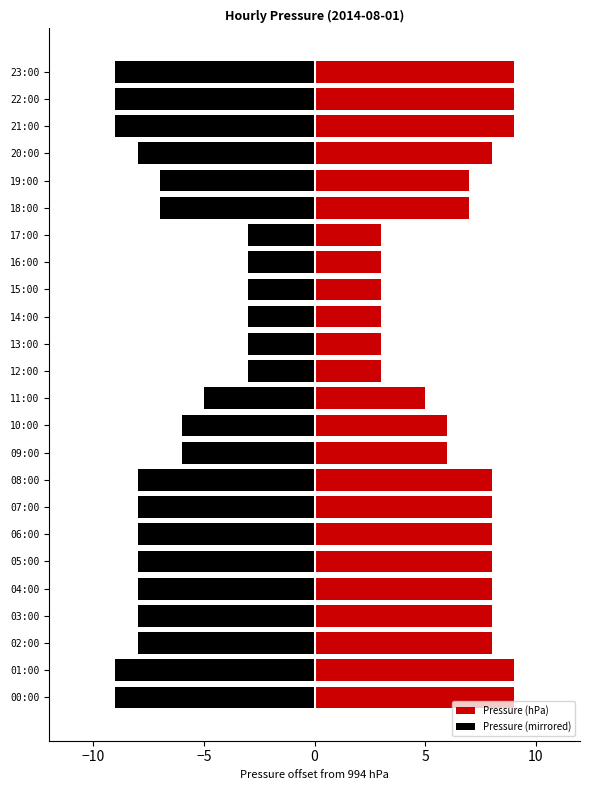

How many bars are there in total?

48